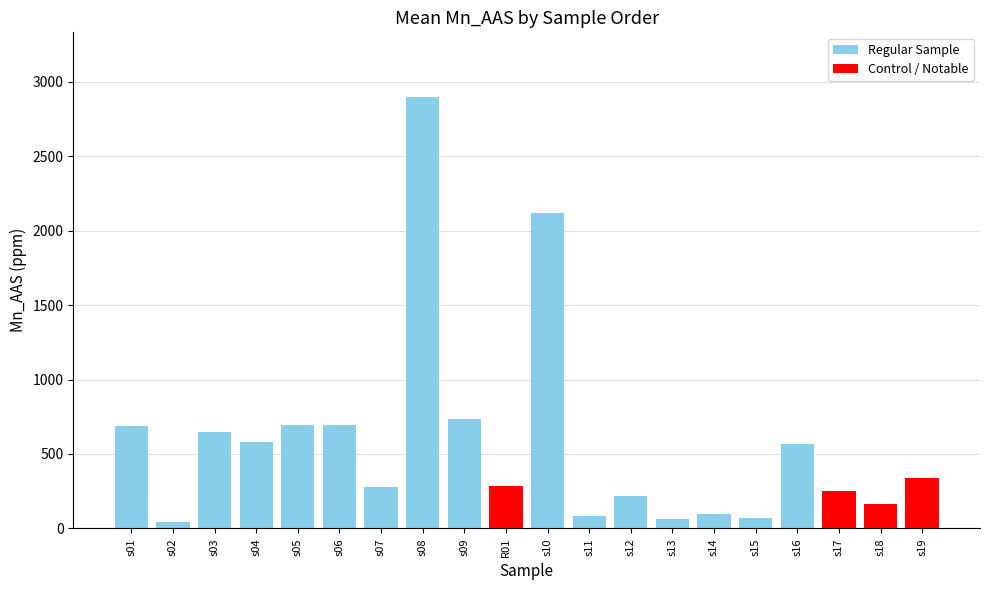

How many values are below 337?

10